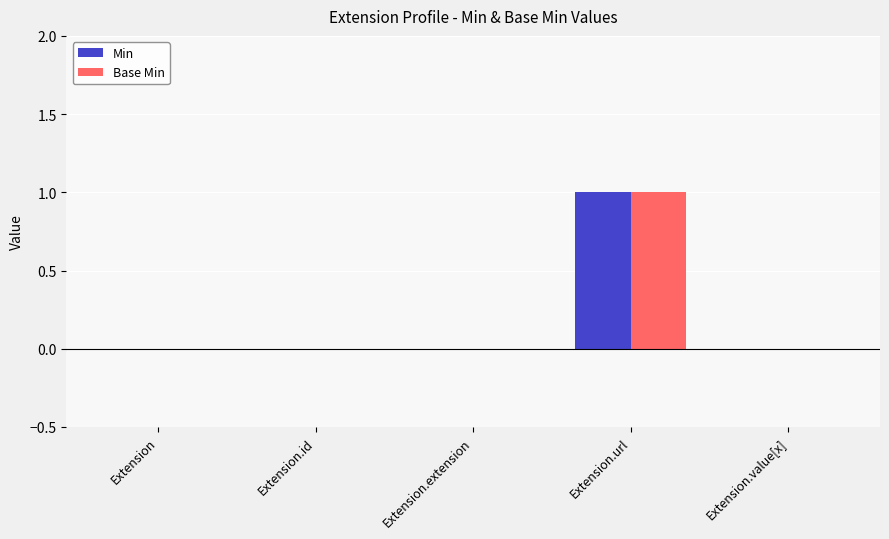

Which category has the highest value in the Base Min series?

Extension.url